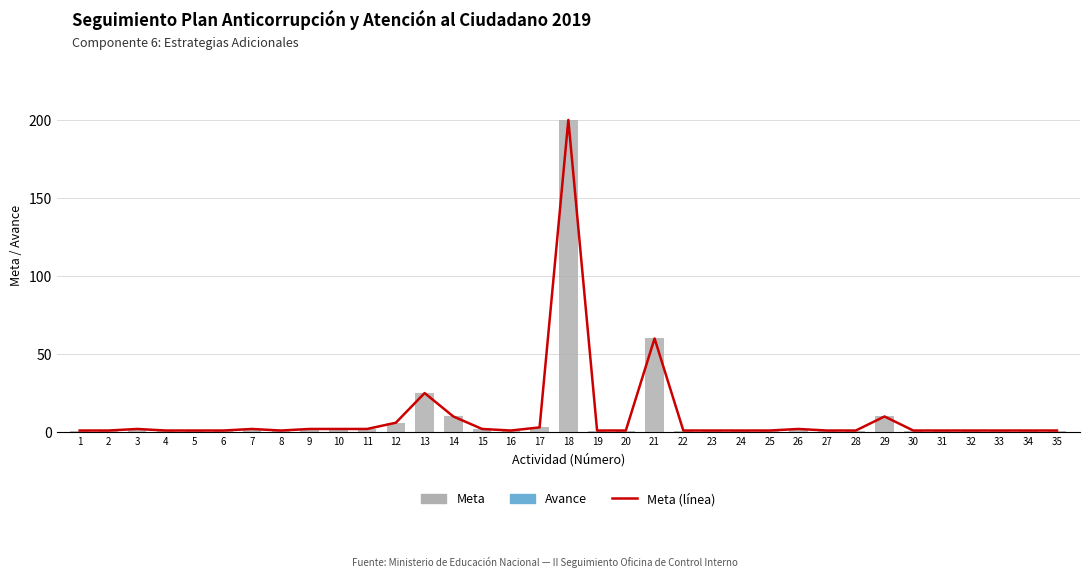

What is the average value of the Meta series?

10